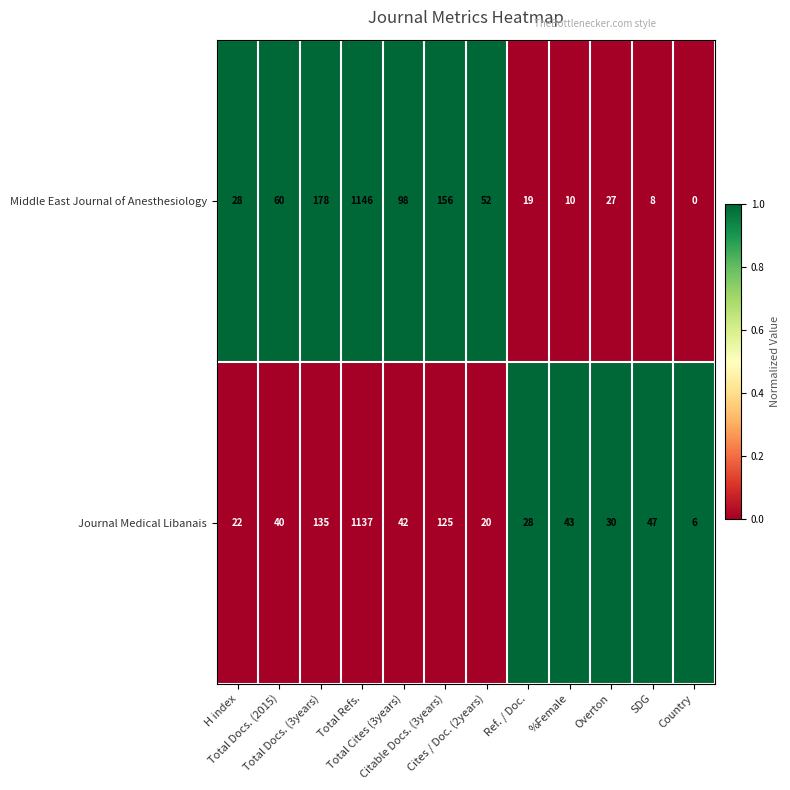

What is the greatest value displayed?

1146